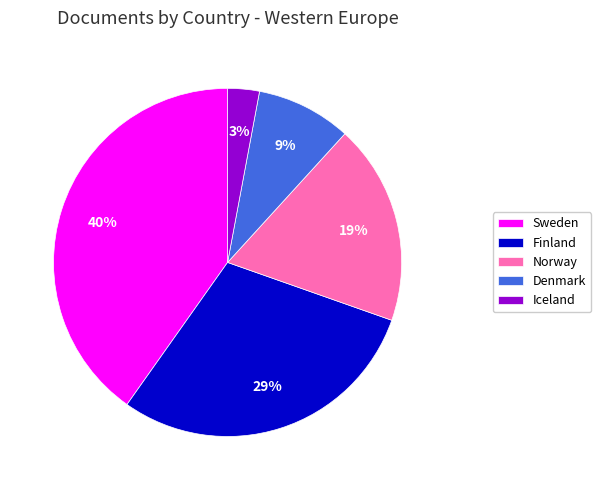

The Iceland slice represents 3% of the pie. True or false?

True